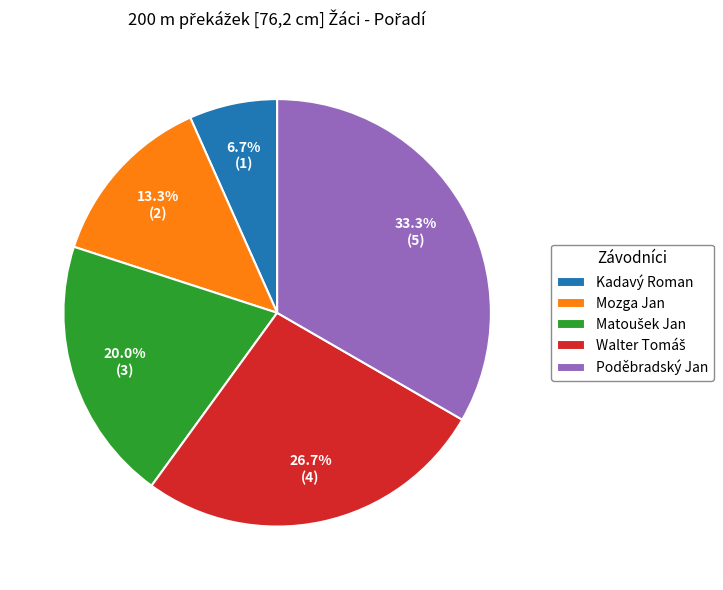

Which category has the biggest portion of the pie?

Poděbradský Jan